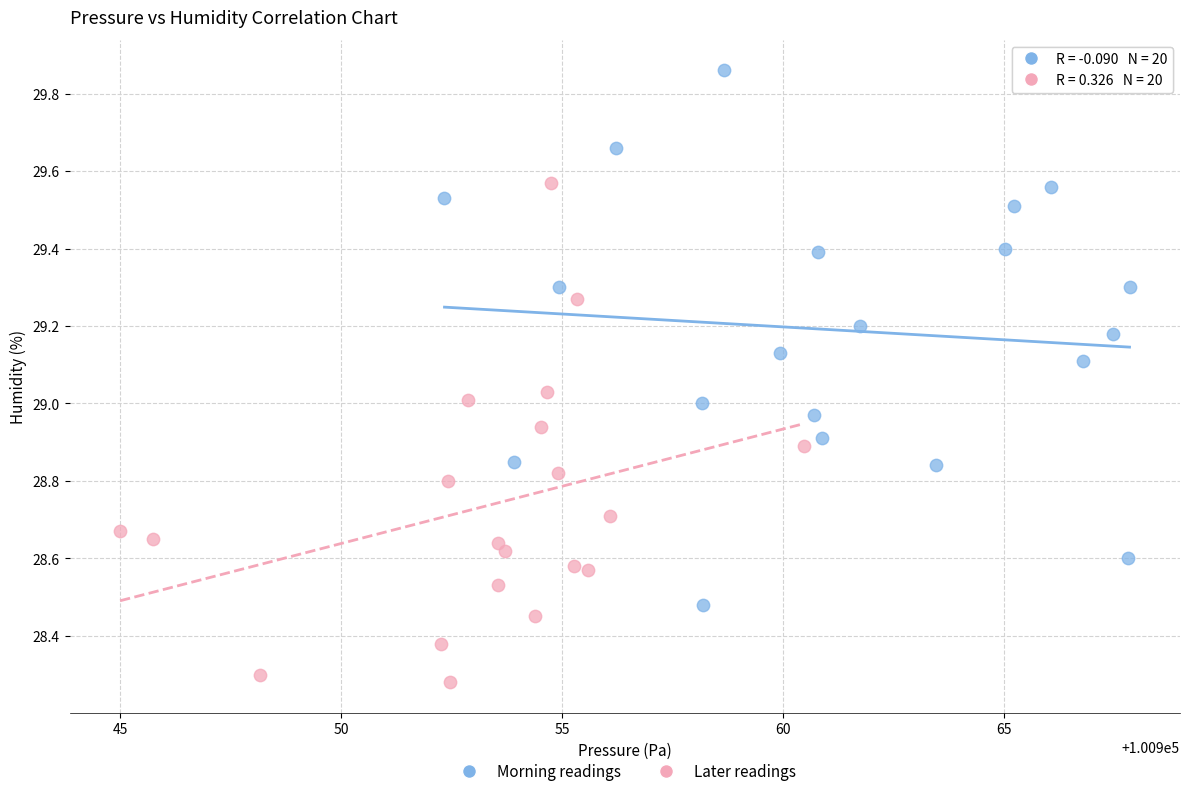

Which series contains the highest Y value?

Morning readings